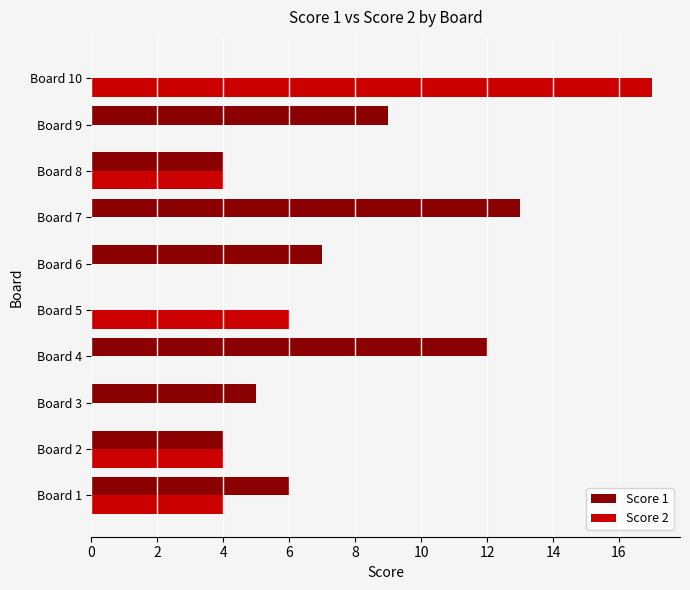

Is it true that Score 1 equals 15 at Board 9?

False